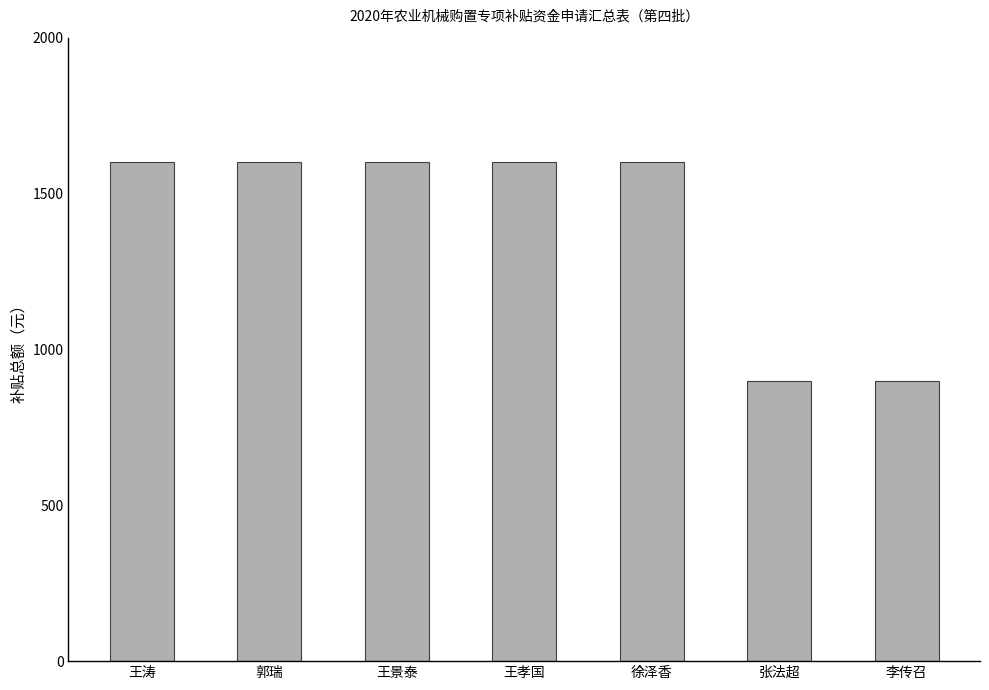

What is the sum of all values?

9800